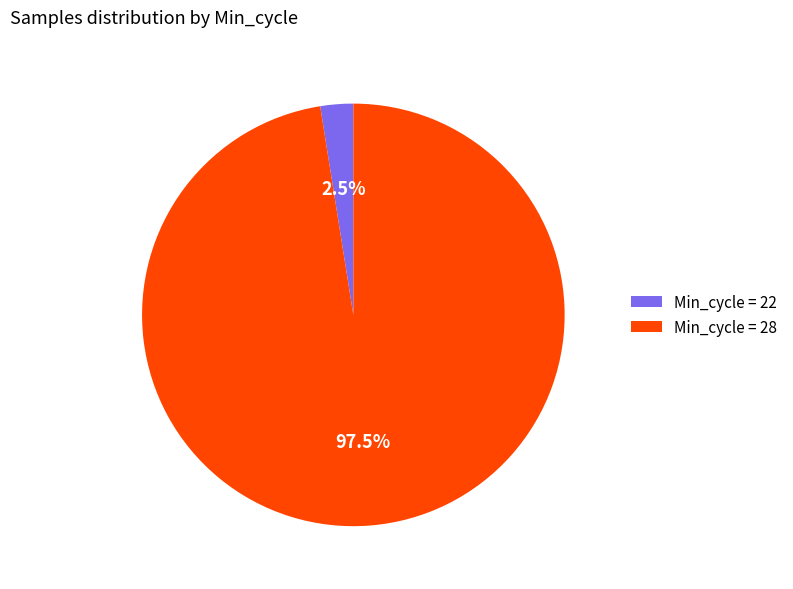

Rank the categories by value from lowest to highest.

Min_cycle = 22, Min_cycle = 28